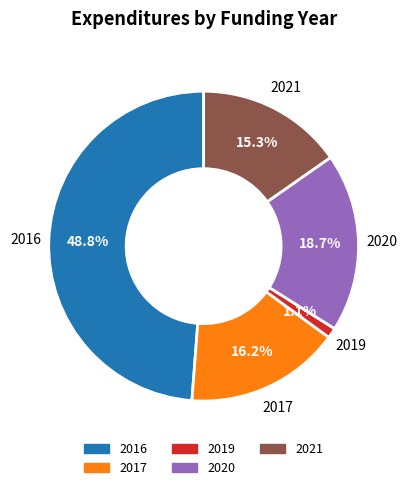

Does any single category account for the majority?

No